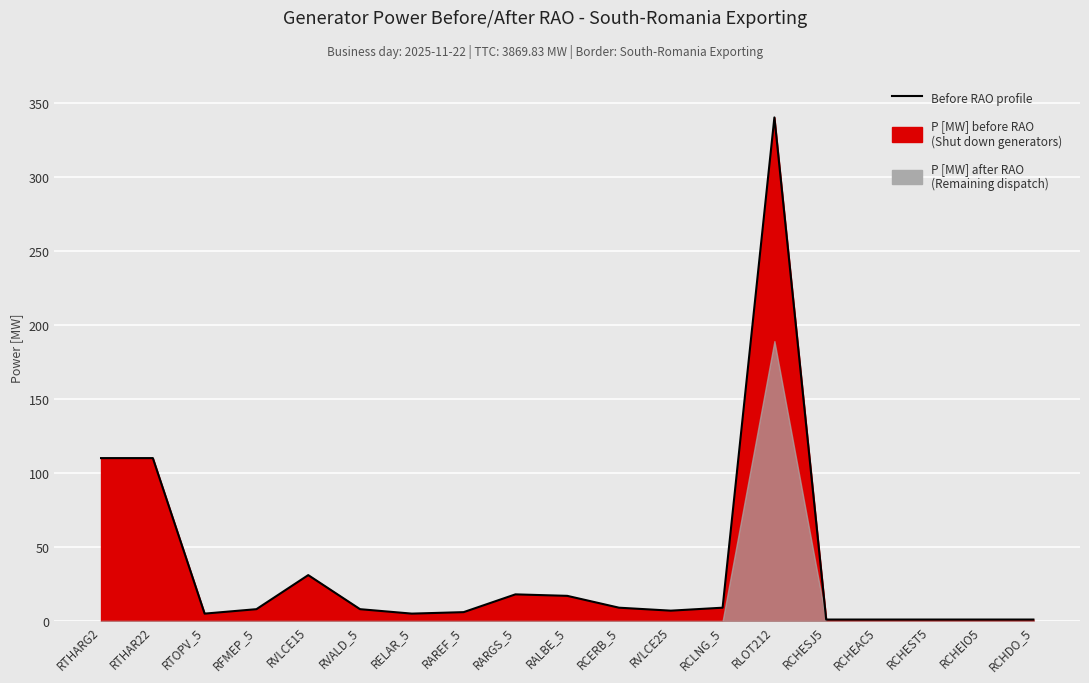

Rank the categories by value from highest to lowest.

RLOT212, RTHARG2, RTHAR22, RVLCE15, RARGS_5, RALBE_5, RCERB_5, RCLNG_5, RFMEP_5, RVALD_5, RVLCE25, RAREF_5, RTOPV_5, RELAR_5, RCHESJ5, RCHEAC5, RCHEST5, RCHEIO5, RCHDO_5